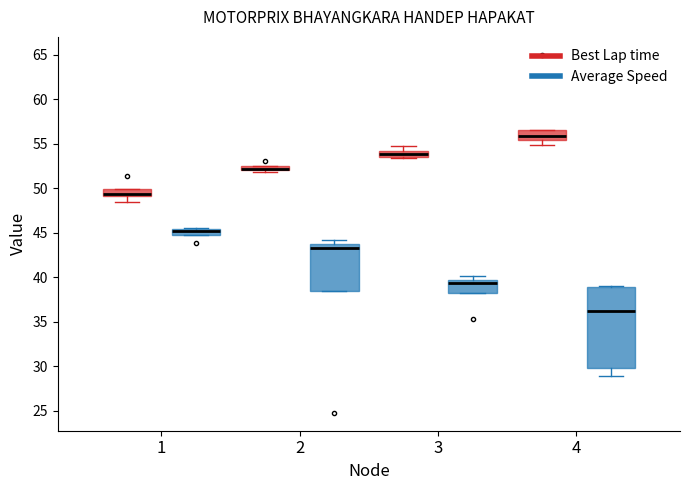

Comparing the boxes themselves (not the whiskers), which one is the tallest?

4 (Average Speed)